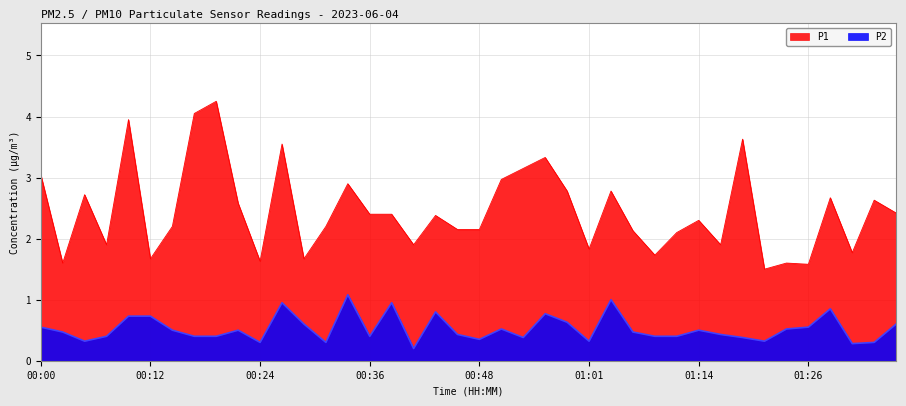

Does the chart display data point markers on the line(s)?

No